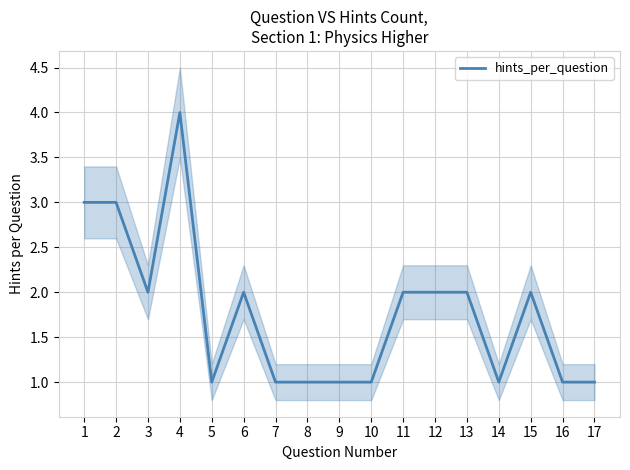

How many values are between 1 and 2?

14